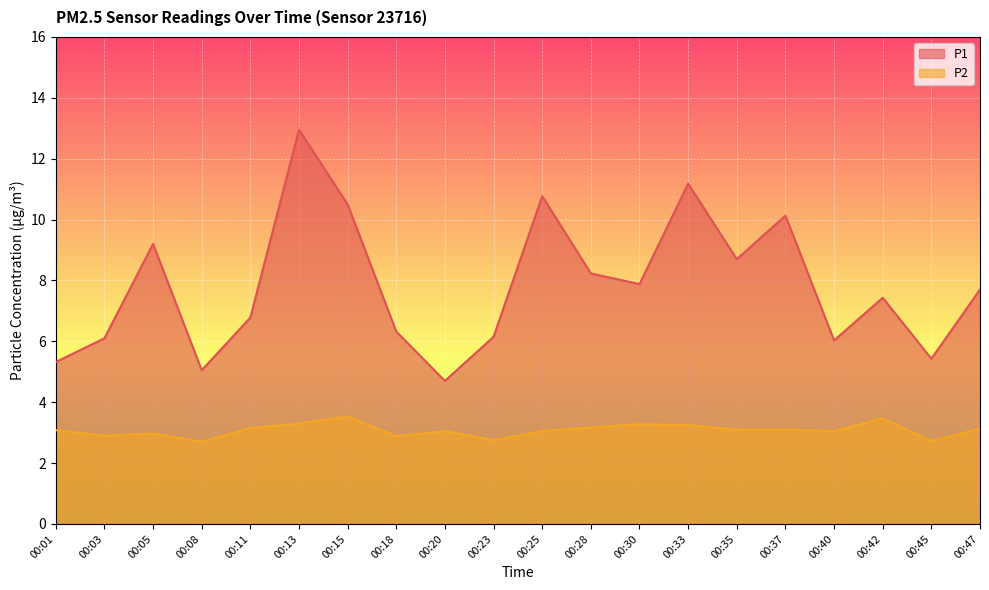

Where does the P1 series first go above 7?

00:05